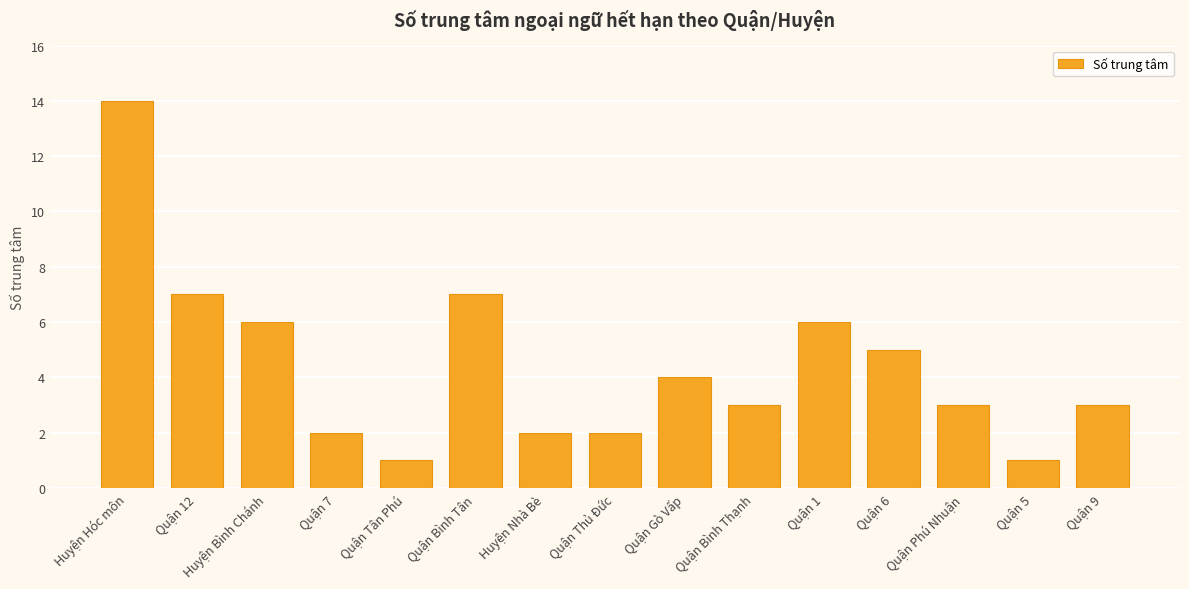

What is the difference between the values at Quận 5 and Quận 9?

2